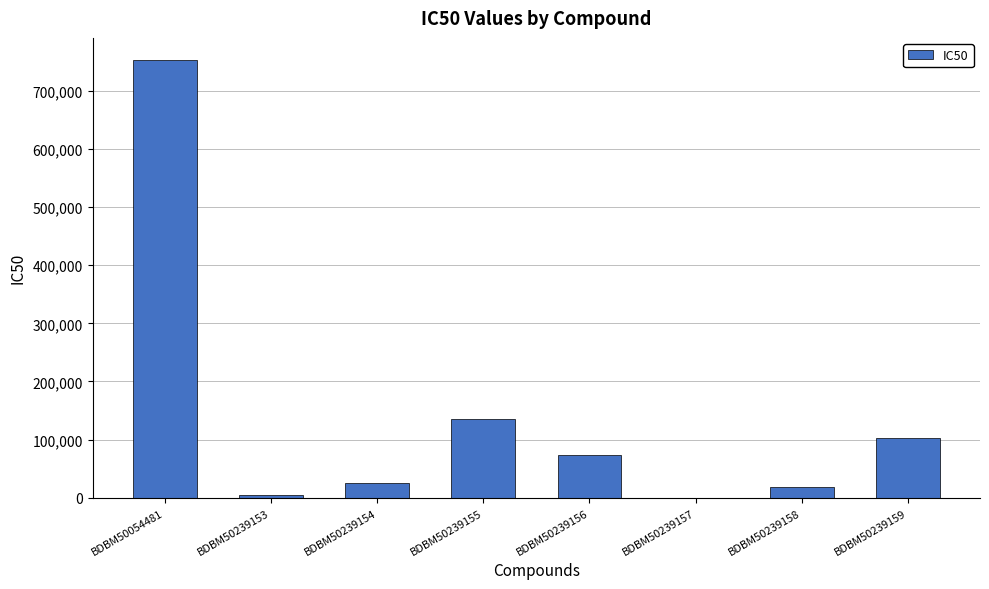

Which category has the highest value across all series?

BDBM50054481